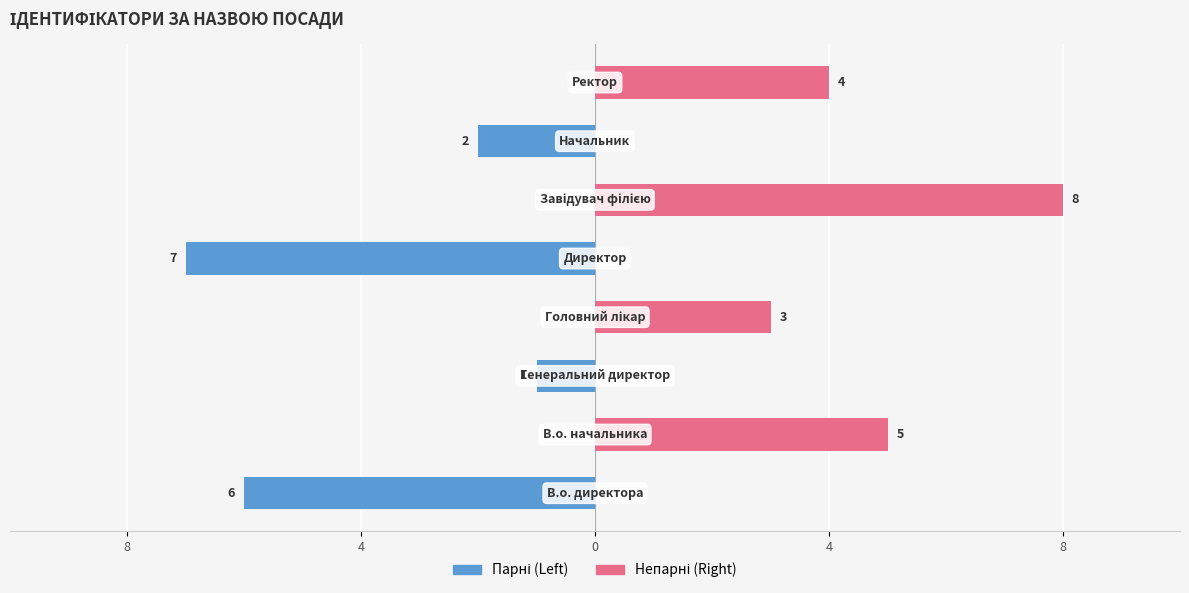

List the series in order of their peak value, lowest first.

Left (парні), Right (непарні)